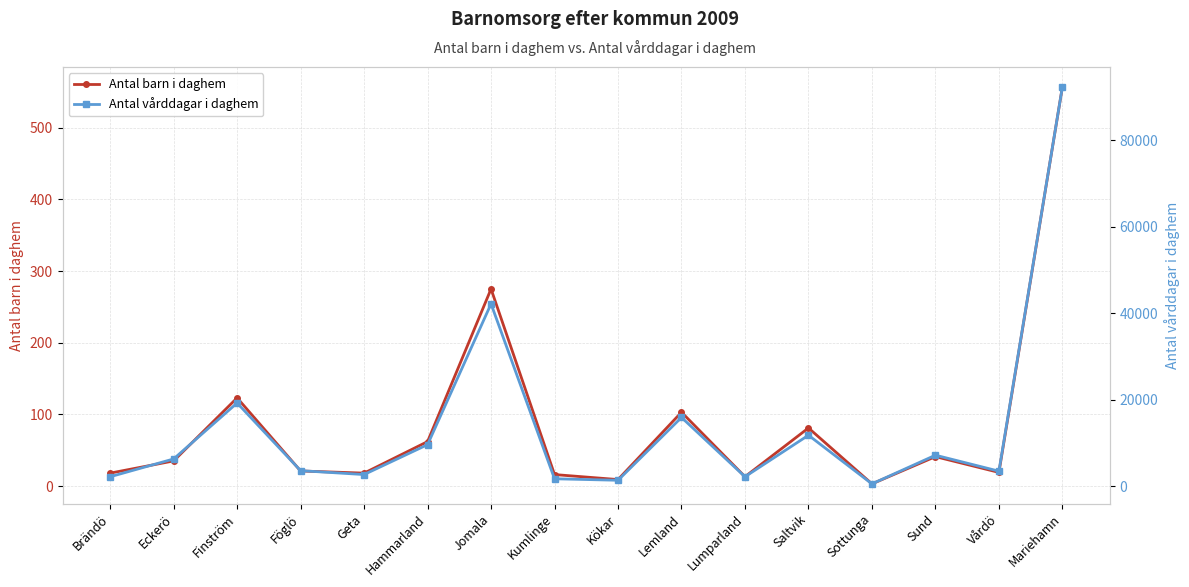

Which series has the widest spread of values?

Antal vårddagar i daghem